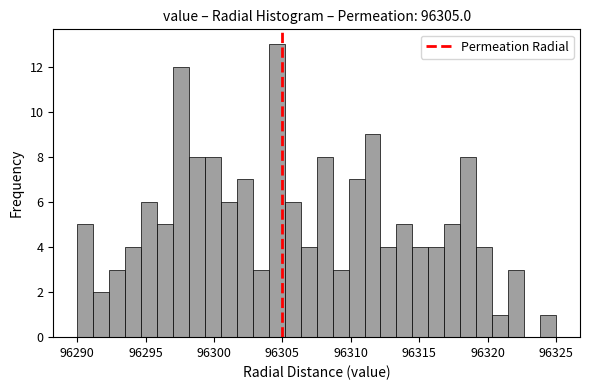

Read against the x-axis, roughly where is the centre of the tallest bar?

96304.5